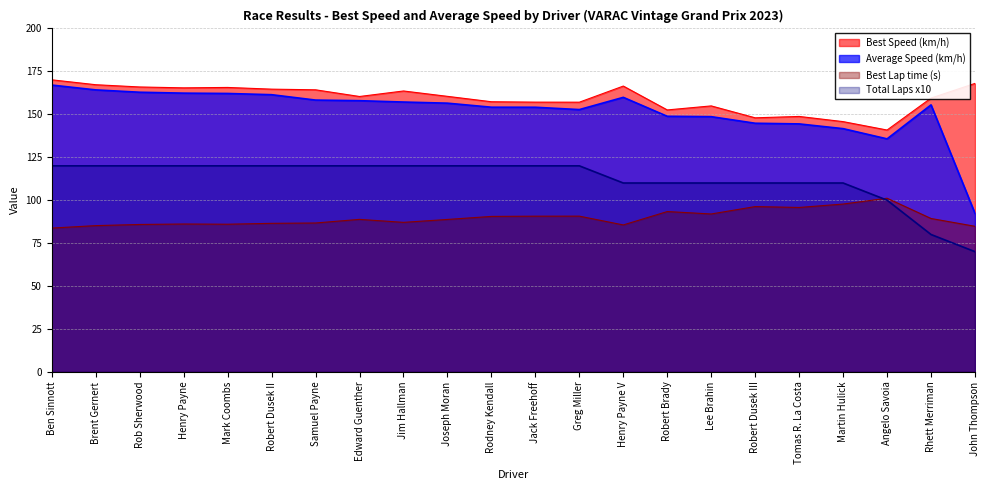

Which category has the highest value in the Best Lap time series?

Angelo Savoia